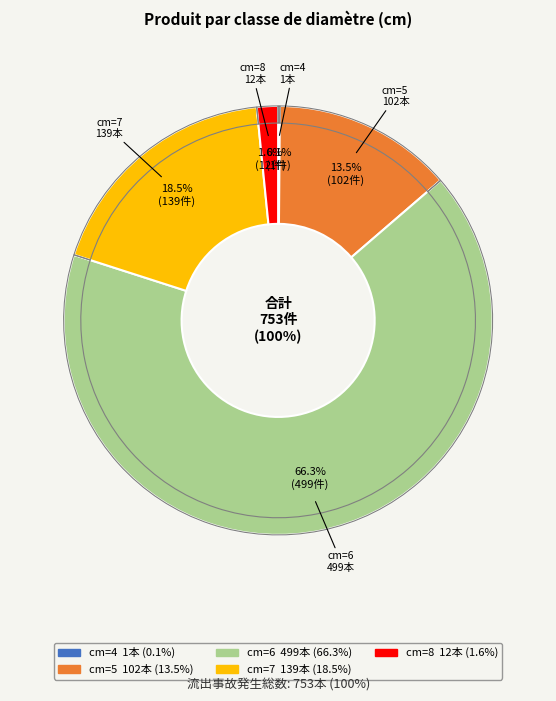

Which slice is the smallest?

4